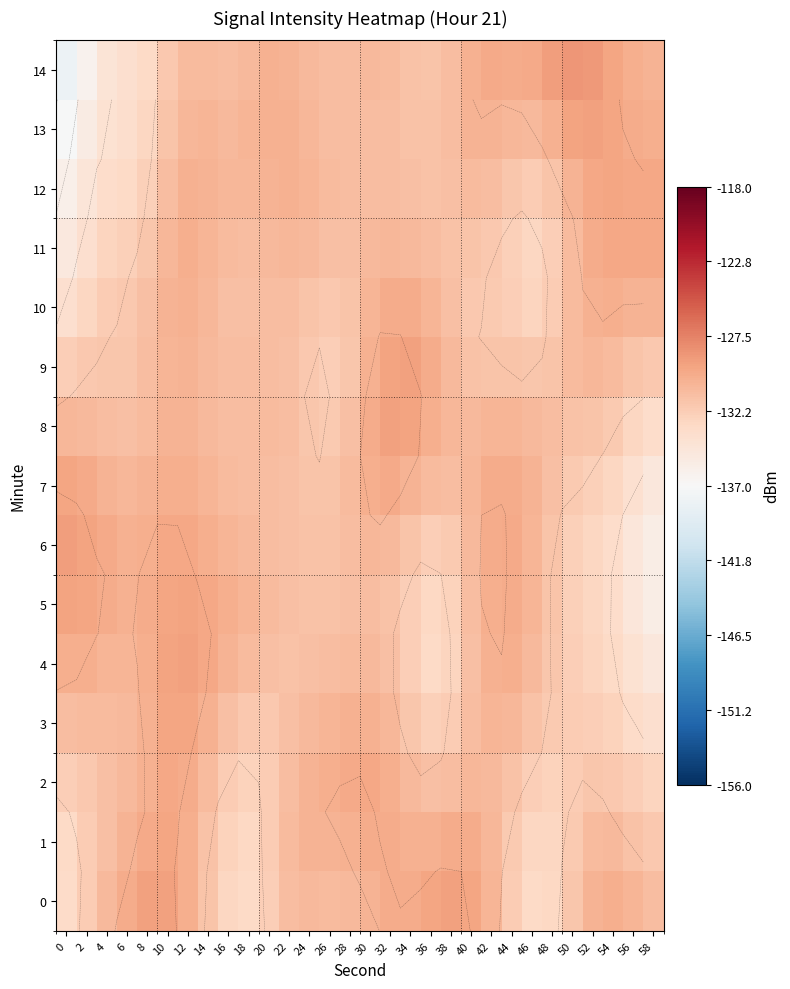

What is the sum of the 9 values at 2 and 26?

-264.2